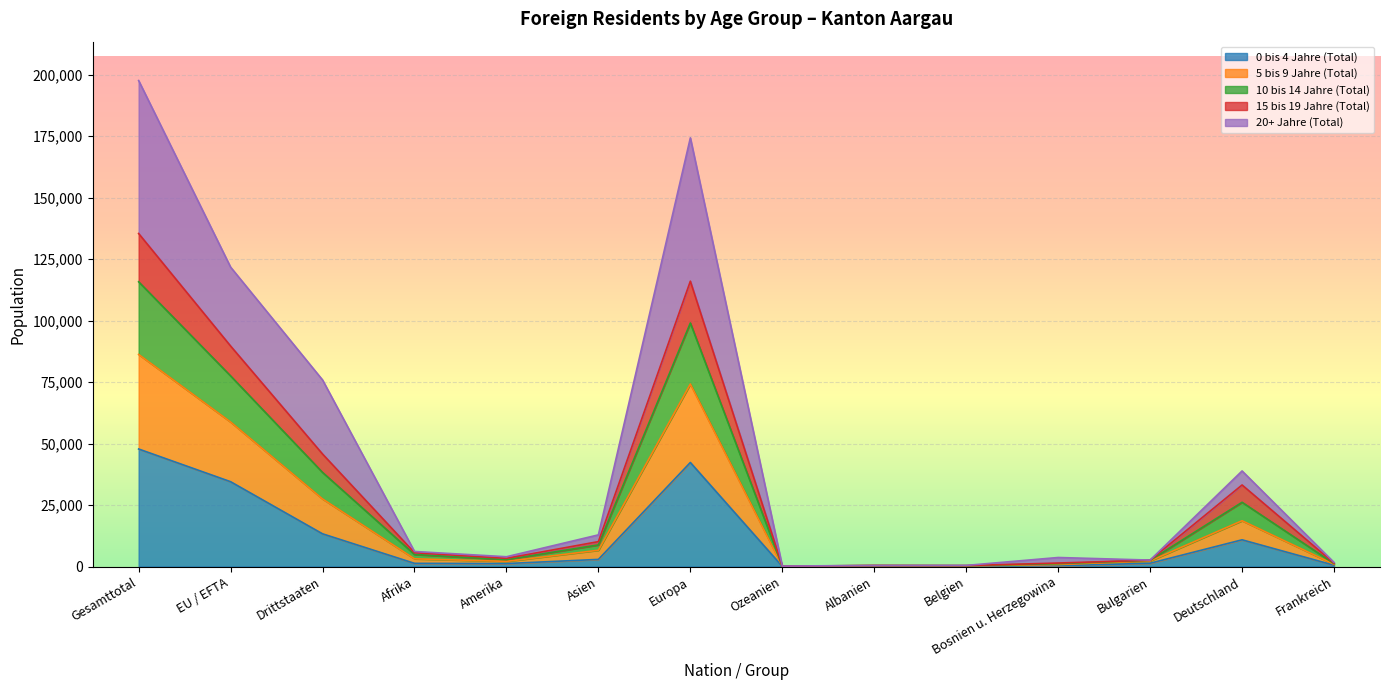

At which category is the sum across all series the highest?

Gesamttotal